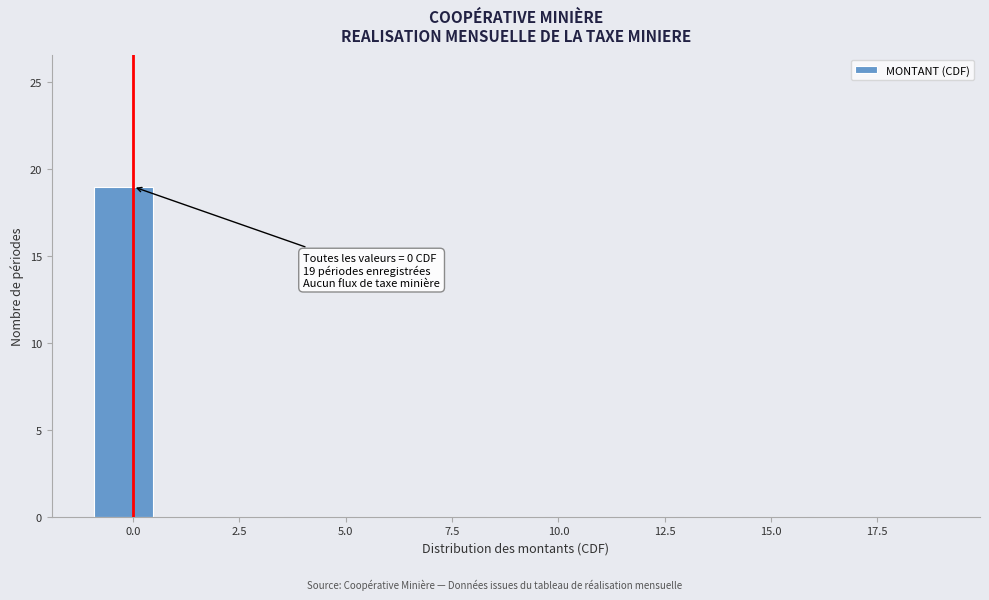

Around what value on the x-axis is the tallest bar? Give the approximate position of its centre, as read against the axis.

0.0